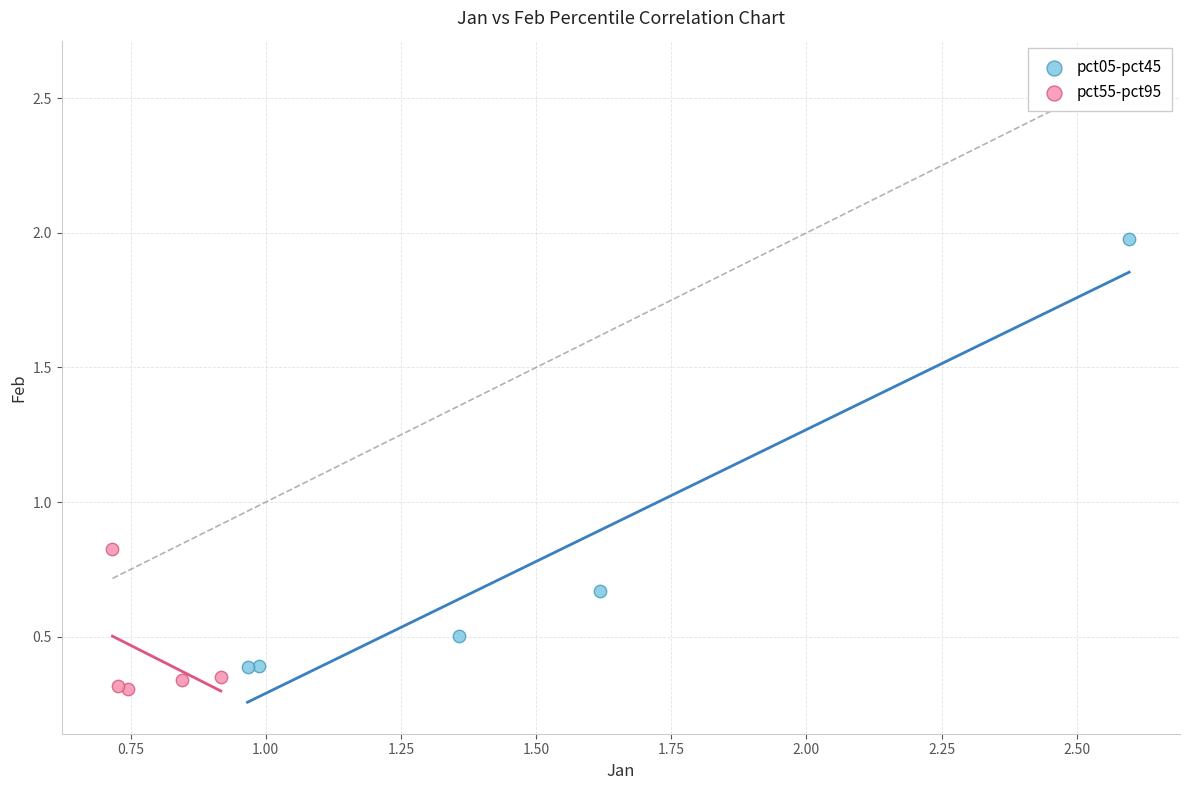

Which series reaches the maximum Y coordinate?

pct05-pct45